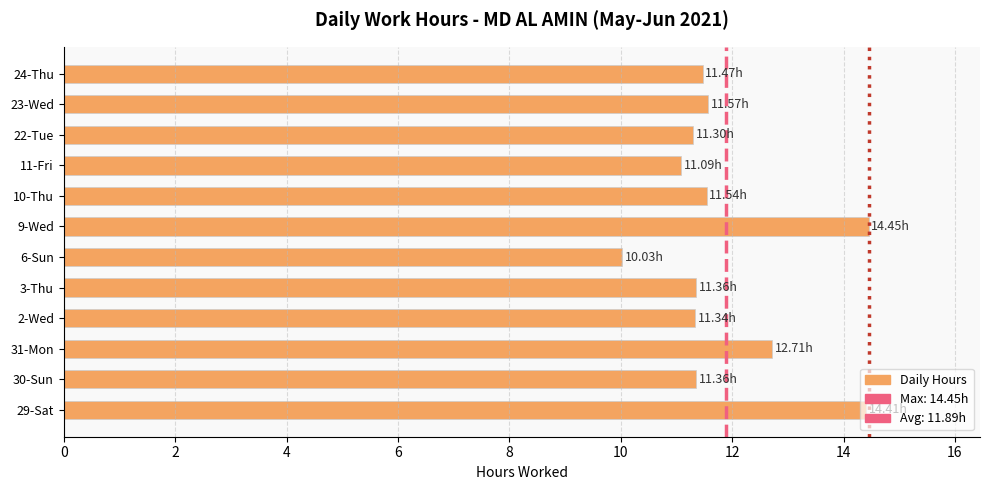

Approximately how many times larger is the value at 9-Wed compared to 3-Thu?

1.3